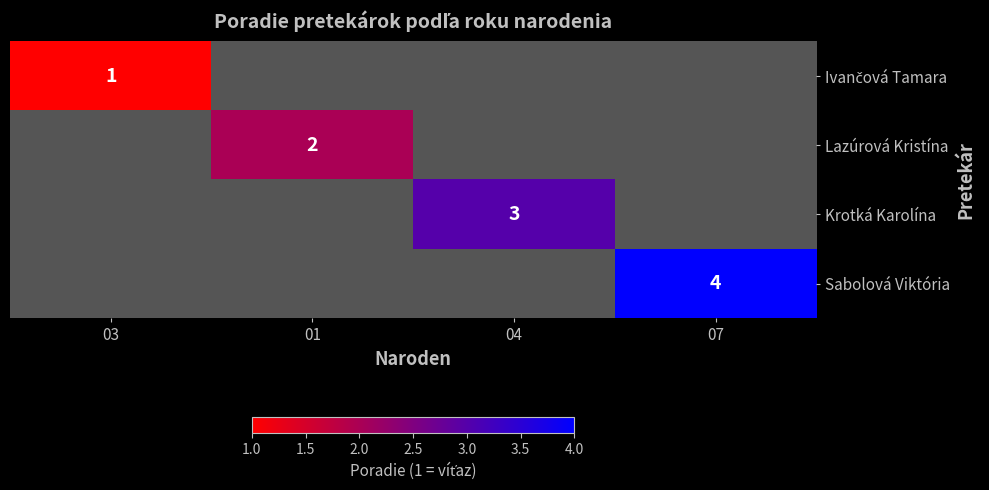

True or false: Sabolová Viktória has a value of 4 at 07.

True